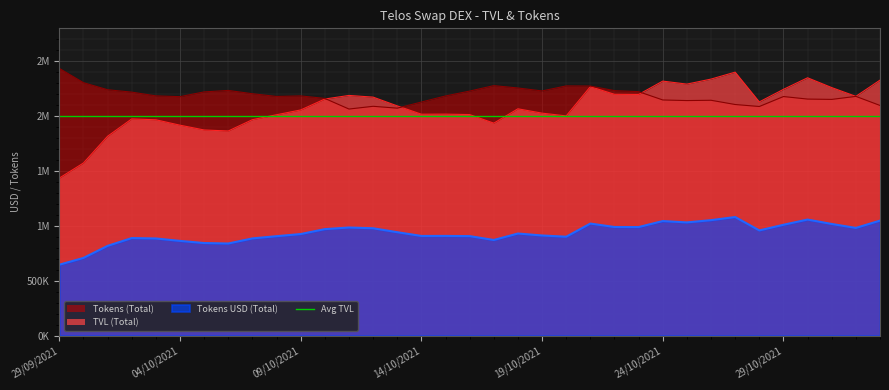

The Tokens USD (Total) series shows 983738.6 at 11/10/2021. True or false?

True